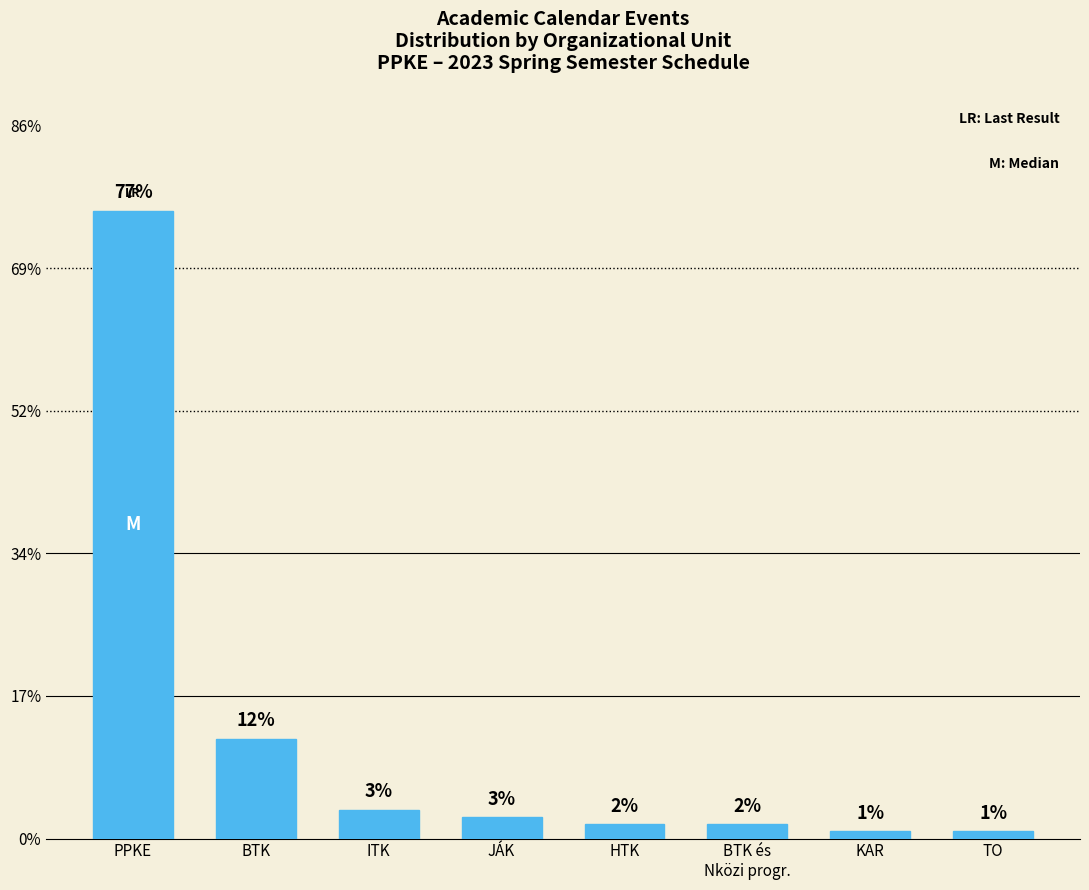

How many values exceed 3?

3